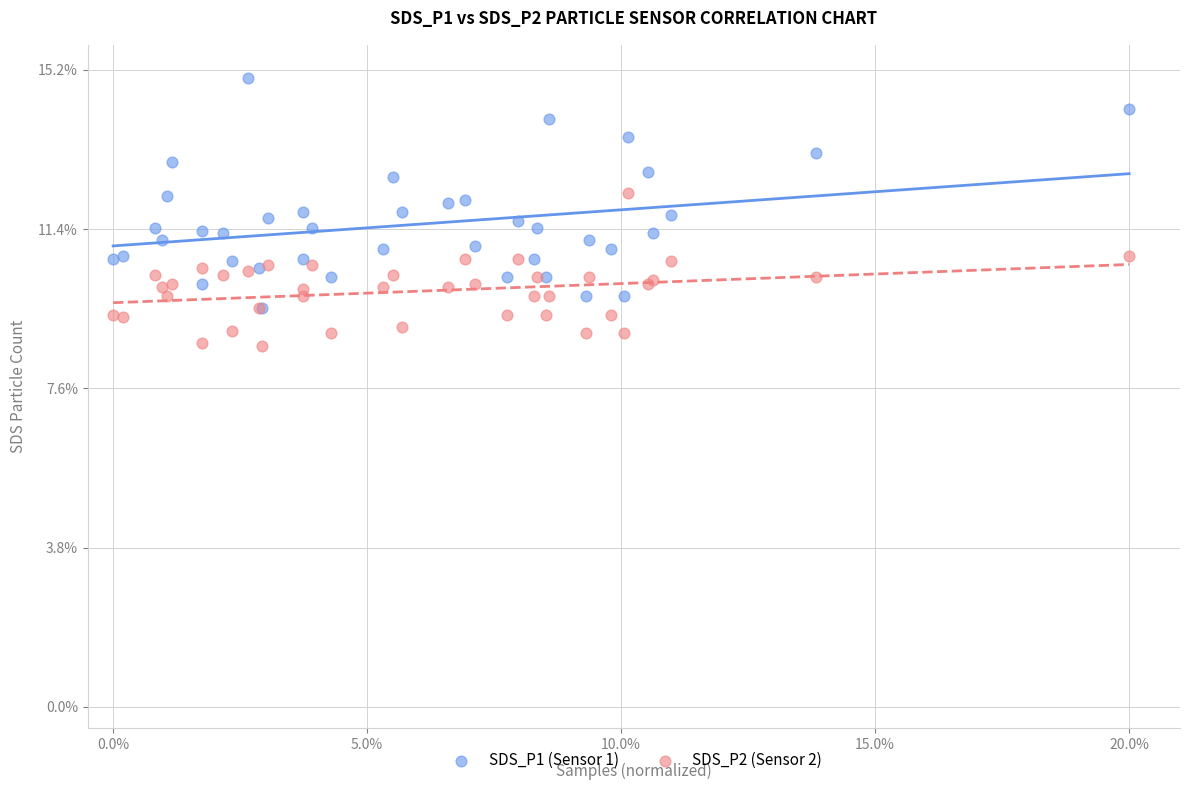

What are all the series names shown in the legend?

SDS_P1 (Sensor 1), SDS_P2 (Sensor 2)